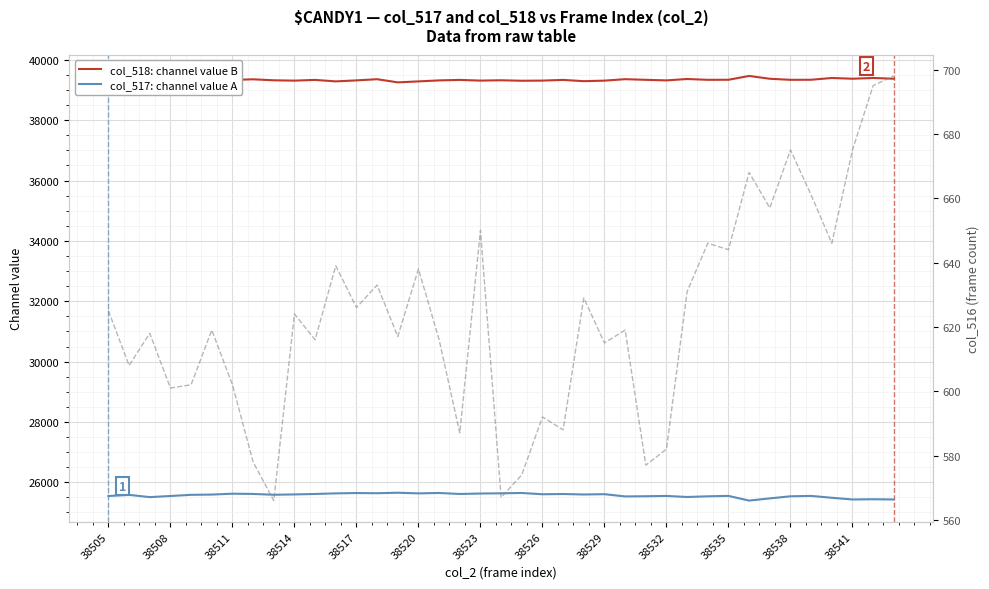

Is this an area chart (filled region under the line)?

No